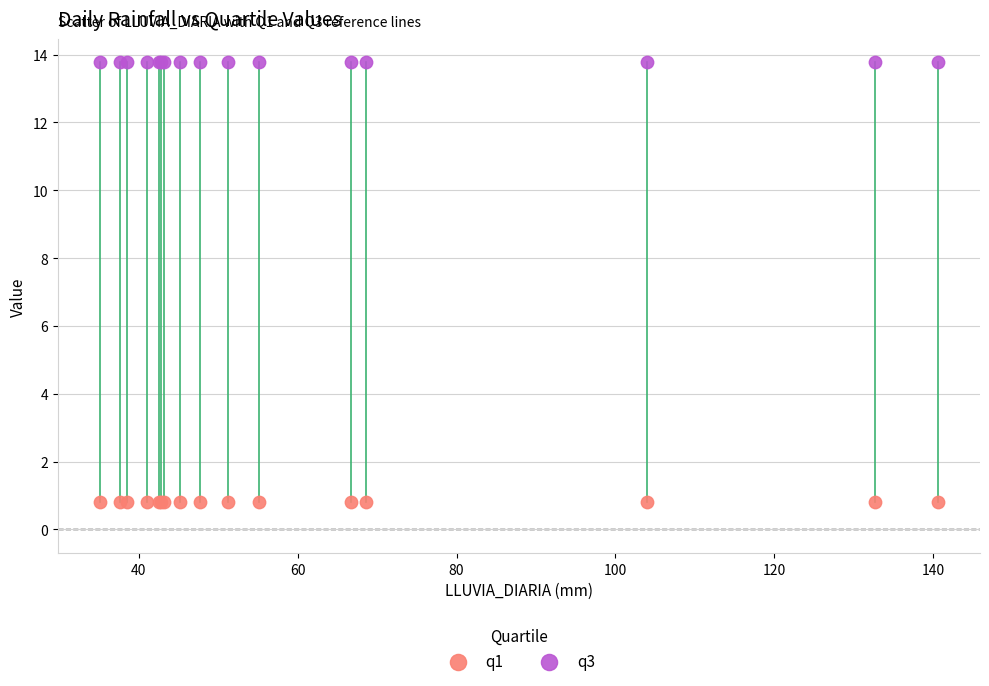

Which series contains the highest Y value?

q3